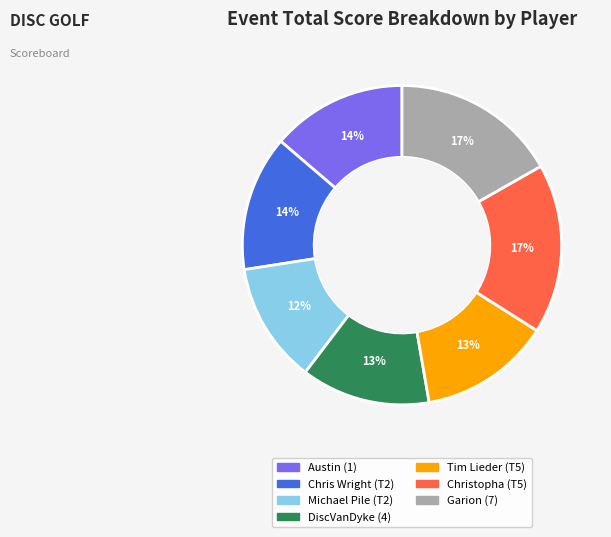

Is Chris Wright (T2) the majority of the pie?

No